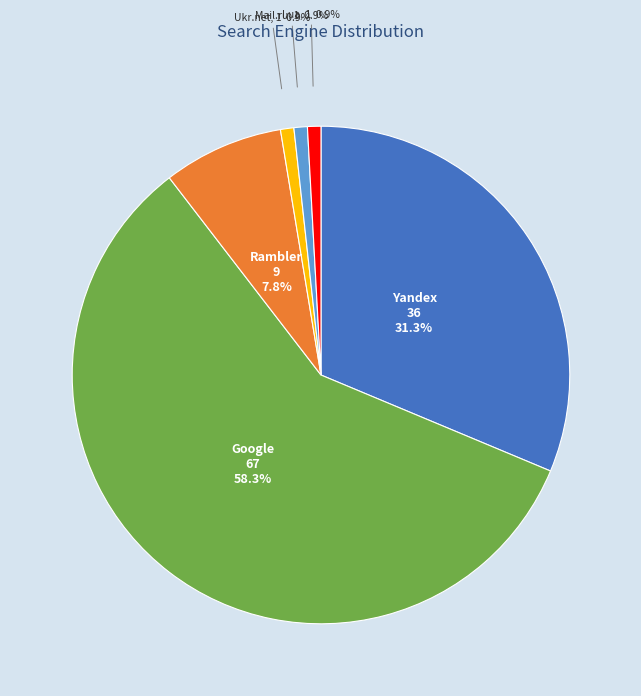

What percentage is NOT represented by I.ua?

99.1%